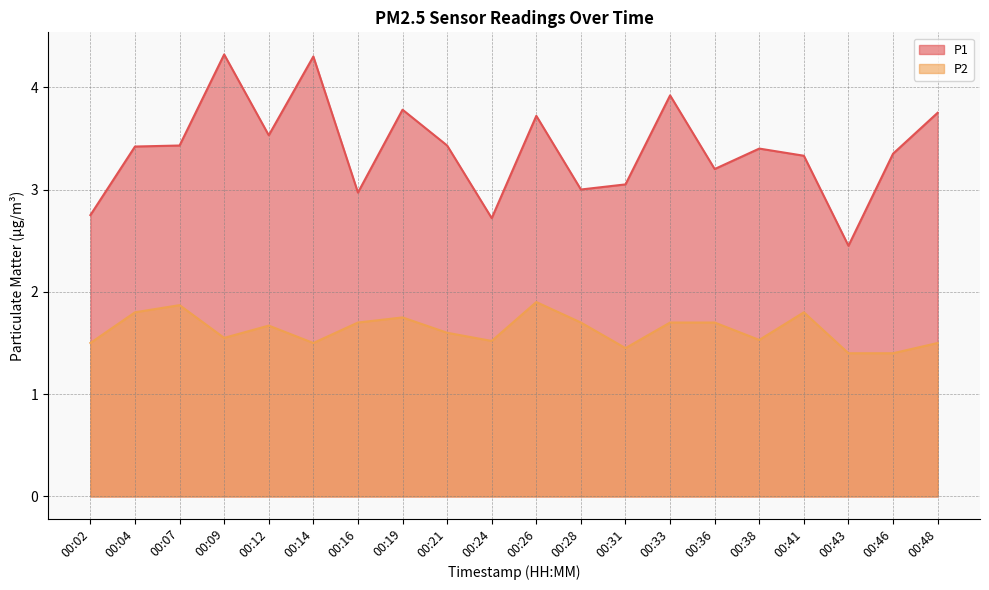

What is the average value of the P2 series?

1.6